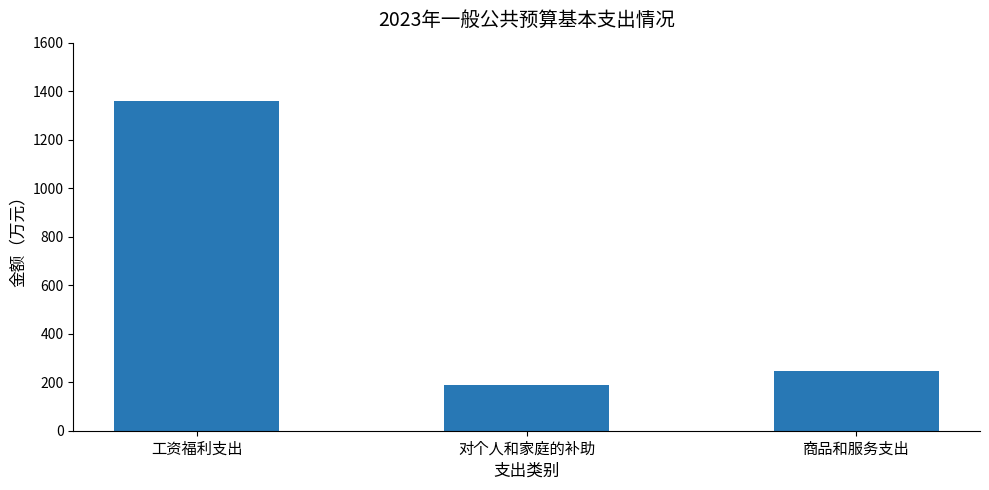

What is the ratio of the value at 对个人和家庭的补助 to the value at 工资福利支出?

0.1